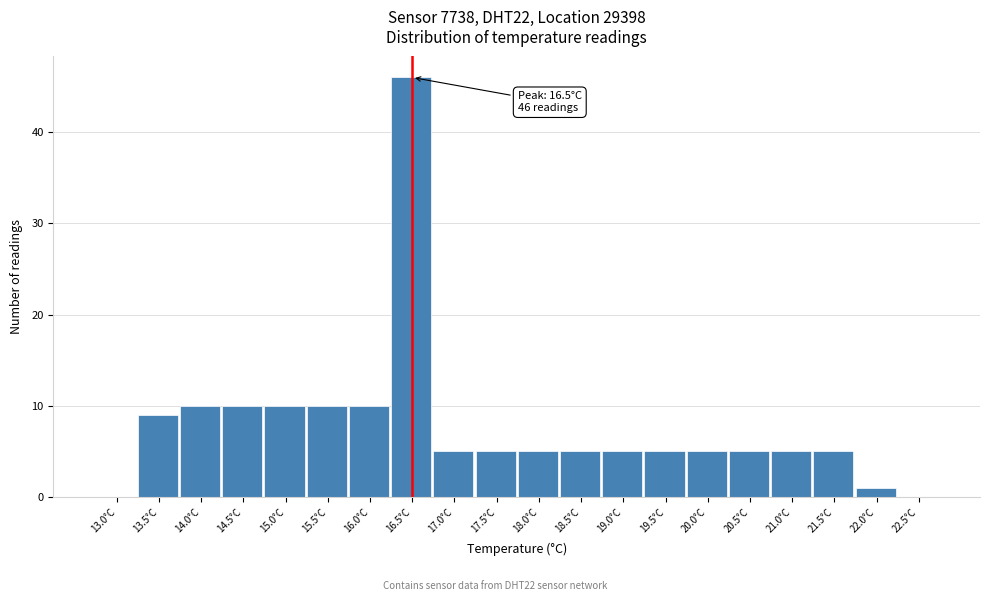

Reading left to right, list all the values displayed in this chart.

13.0°C=0	13.5°C=9	14.0°C=10	14.5°C=10	15.0°C=10	15.5°C=10	16.0°C=10	16.5°C=46	17.0°C=5	17.5°C=5	18.0°C=5	18.5°C=5	19.0°C=5	19.5°C=5	20.0°C=5	20.5°C=5	21.0°C=5	21.5°C=5	22.0°C=1	22.5°C=0